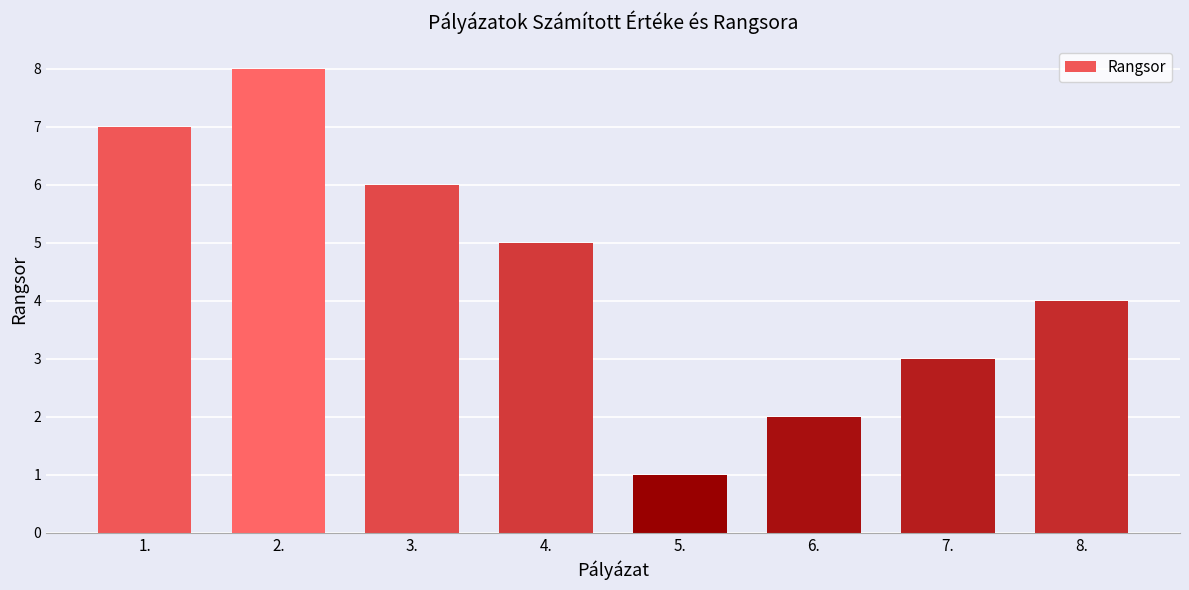

Reading left to right, list all the values displayed in this chart.

1.=7	2.=8	3.=6	4.=5	5.=1	6.=2	7.=3	8.=4